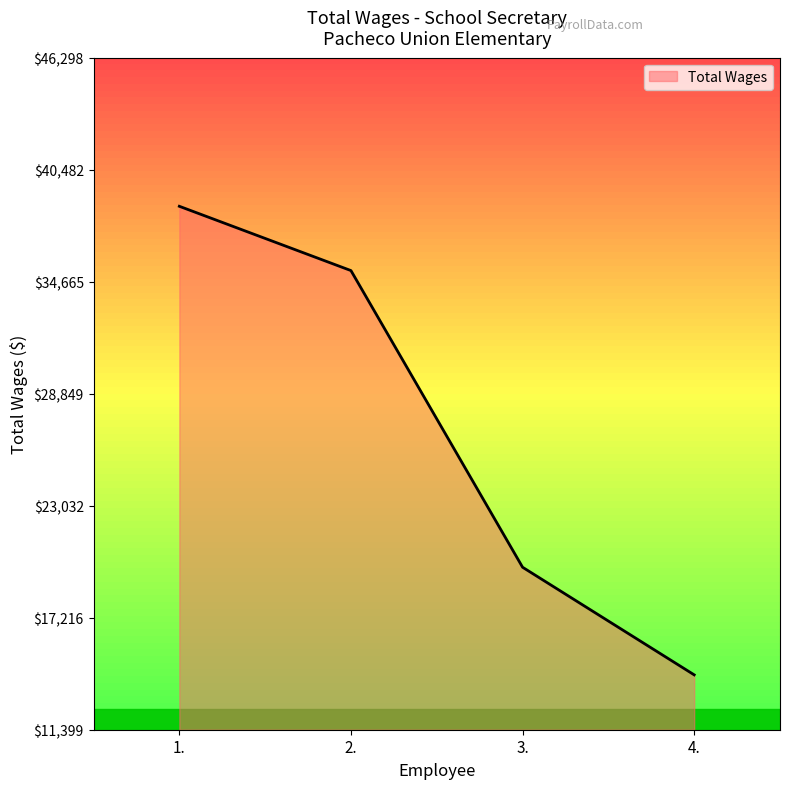

What is the sum of the values at 2. and 4.?

49492